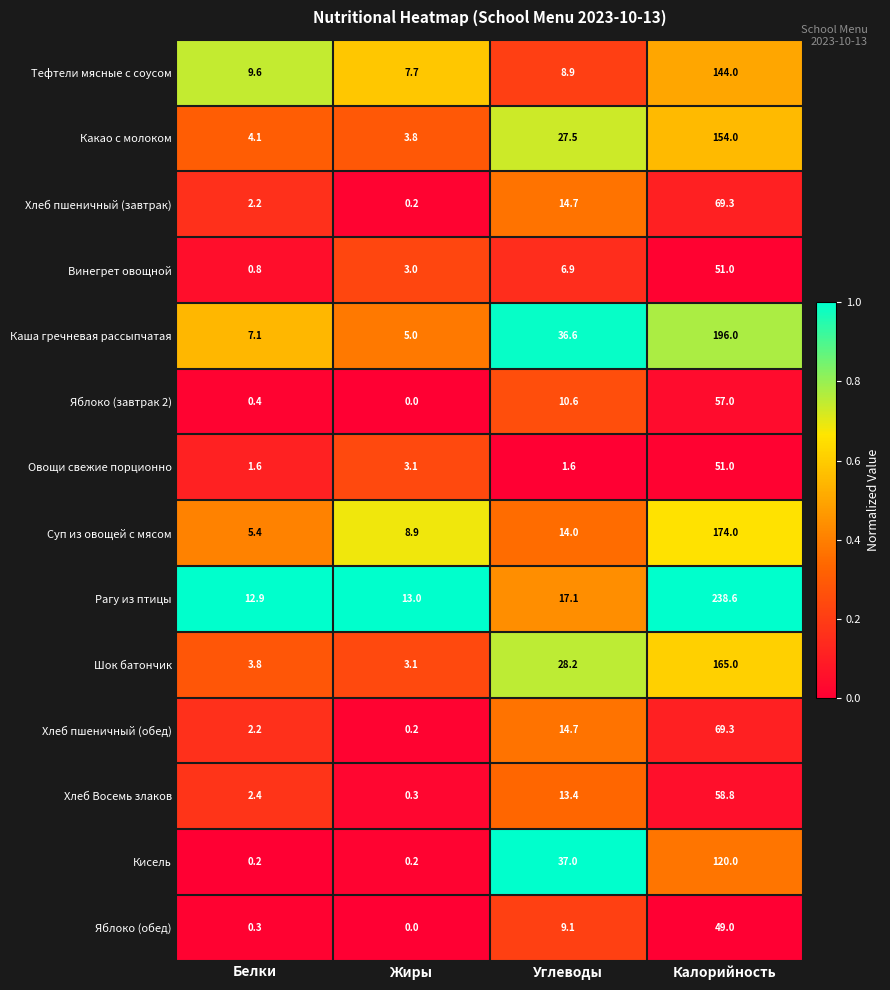

Rank the categories by Хлеб Восемь злаков value from highest to lowest.

Калорийность, Углеводы, Белки, Жиры